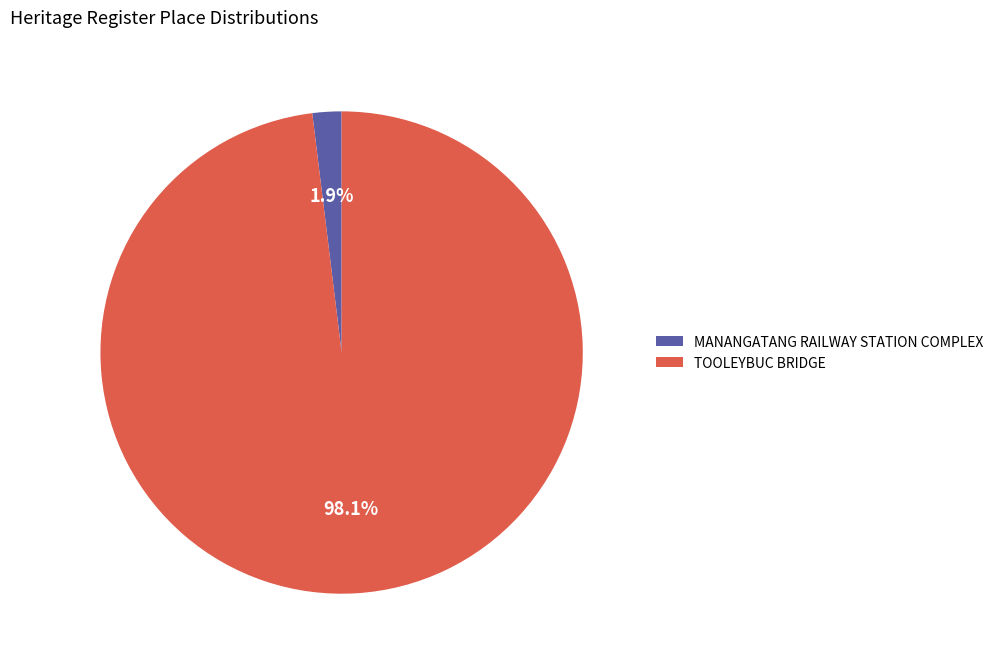

Is there a majority slice in this chart?

Yes